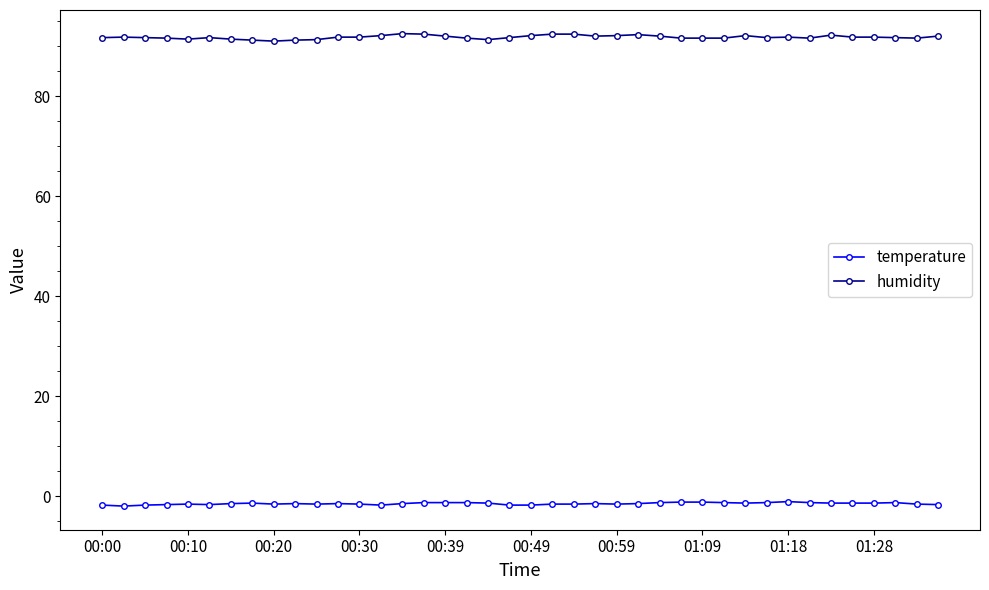

What is the value of the humidity point at the 32nd from the left?

91.7